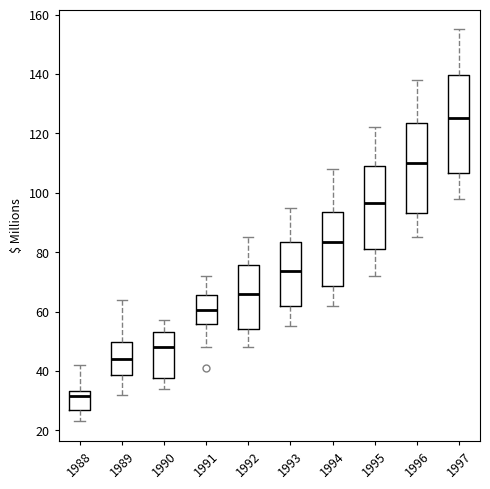

Reading left to right, read every box against the y-axis: the position of its median line, the range the box covers, and the ends of its whiskers. The values are not printed on the chart, so give them approximately, as read against the axis.

1988: median 32, box 28 to 34, whiskers 24 to 42
1989: median 44, box 38 to 50, whiskers 32 to 64
1990: median 48, box 38 to 54, whiskers 34 to 58
1991: median 60, box 56 to 66, whiskers 48 to 72
1992: median 66, box 54 to 76, whiskers 48 to 86
1993: median 74, box 62 to 84, whiskers 56 to 96
1994: median 84, box 68 to 94, whiskers 62 to 108
1995: median 96, box 82 to 110, whiskers 72 to 122
1996: median 110, box 94 to 124, whiskers 86 to 138
1997: median 126, box 106 to 140, whiskers 98 to 156